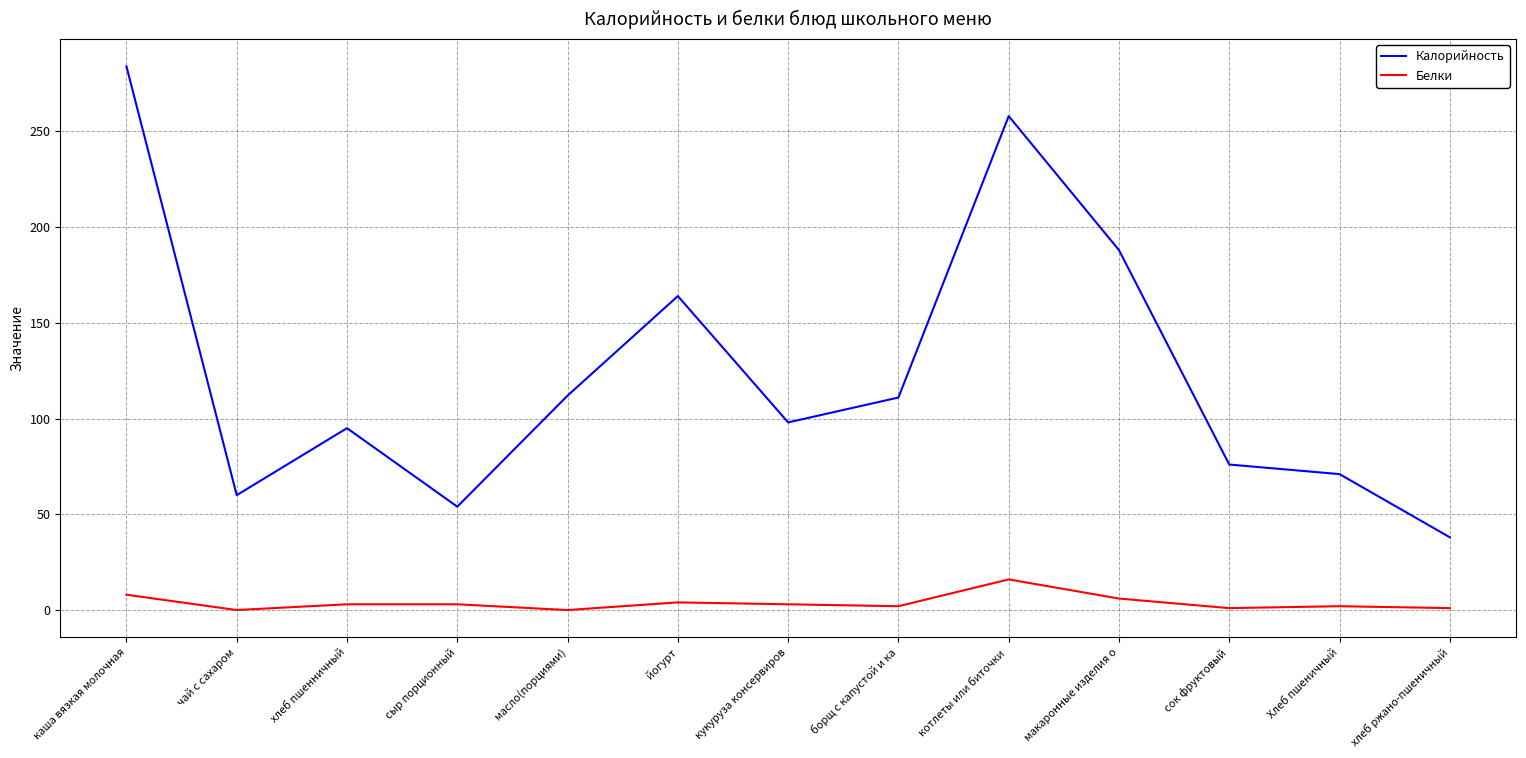

In Белки, how many points are lower than both neighbors (excluding endpoints)?

4